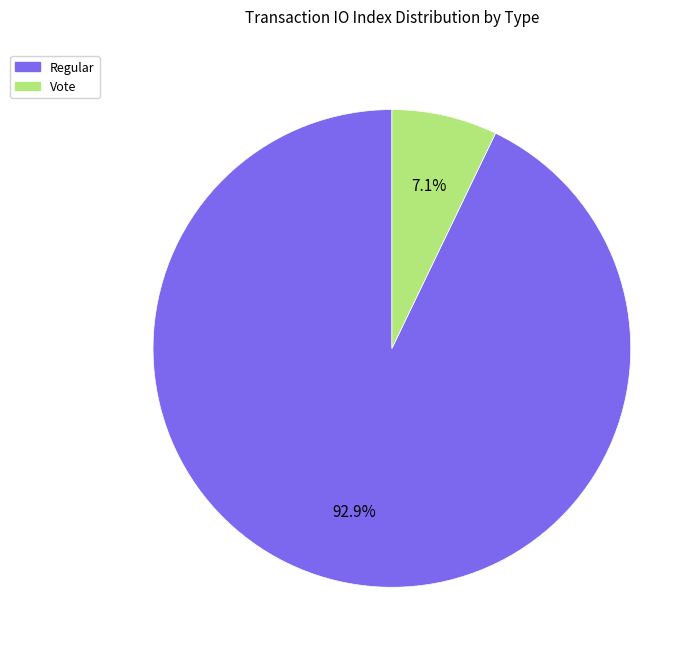

Which slice represents more than half of the pie?

Regular